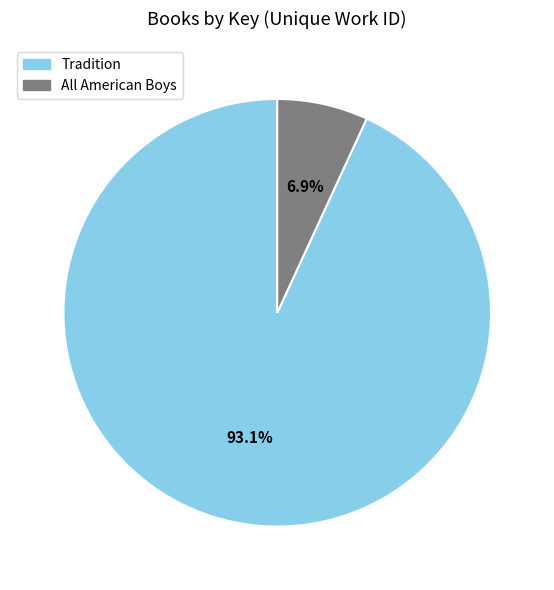

What is the ratio of the value at Tradition to the value at All American Boys?

13.5